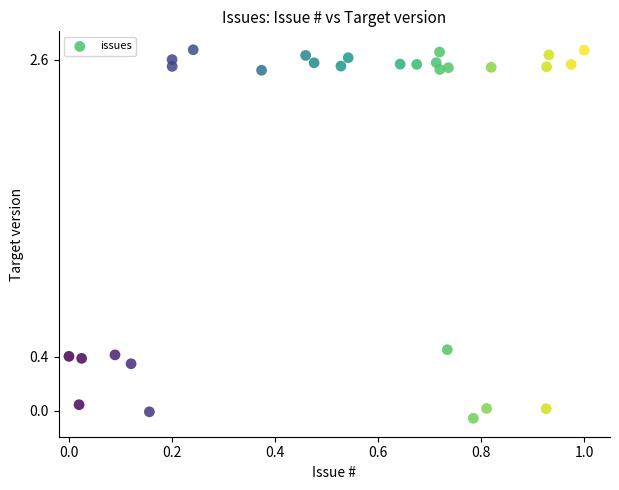

What is the range of X values (max minus min)?

1.0